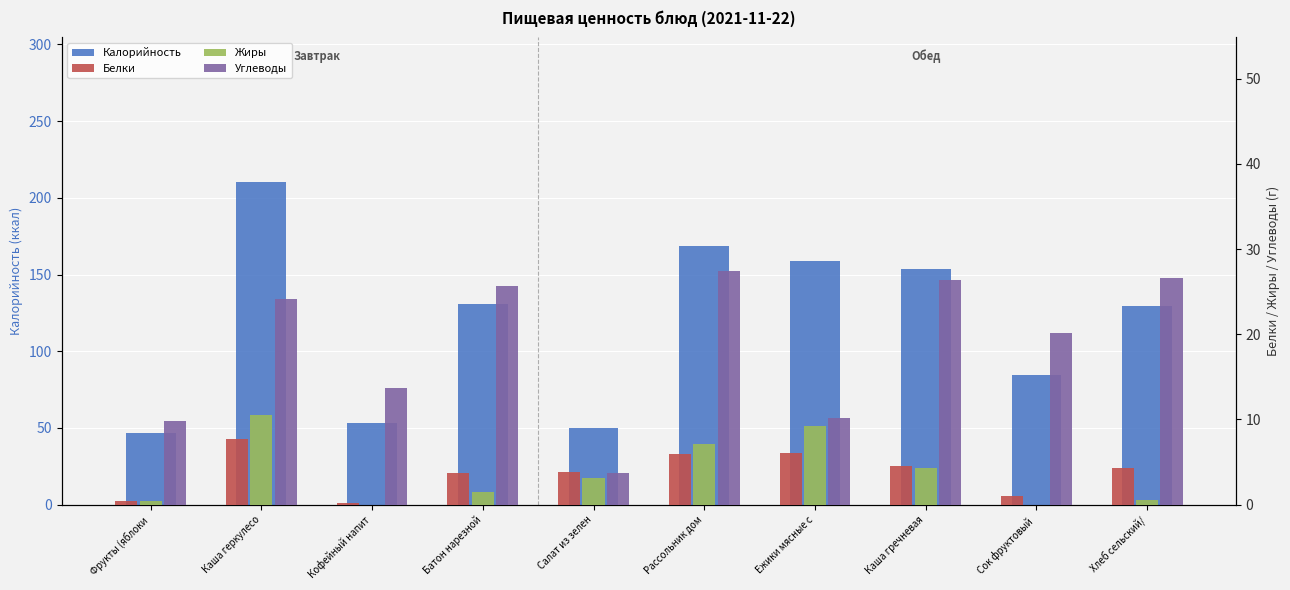

Reading left to right, what are all the values shown in this chart?

Калорийность: Фрукты (яблоки=47.0	Каша геркулесо=210.0	Кофейный напит=53.0	Батон нарезной=131.0	Салат из зелен=50.2	Рассольник дом=168.8	Ежики мясные с=158.7	Каша гречневая=153.7	Сок фруктовый =84.8	Хлеб сельский/=129.6
Белки: Фрукты (яблоки=0.4	Каша геркулесо=7.7	Кофейный напит=0.2	Батон нарезной=3.8	Салат из зелен=3.8	Рассольник дом=5.9	Ежики мясные с=6.0	Каша гречневая=4.6	Сок фруктовый =1.0	Хлеб сельский/=4.2
Жиры: Фрукты (яблоки=0.4	Каша геркулесо=10.5	Кофейный напит=0.0	Батон нарезной=1.4	Салат из зелен=3.1	Рассольник дом=7.1	Ежики мясные с=9.2	Каша гречневая=4.2	Сок фруктовый =0.0	Хлеб сельский/=0.6
Углеводы: Фрукты (яблоки=9.8	Каша геркулесо=24.1	Кофейный напит=13.7	Батон нарезной=25.7	Салат из зелен=3.8	Рассольник дом=27.4	Ежики мясные с=10.1	Каша гречневая=26.4	Сок фруктовый =20.2	Хлеб сельский/=26.6